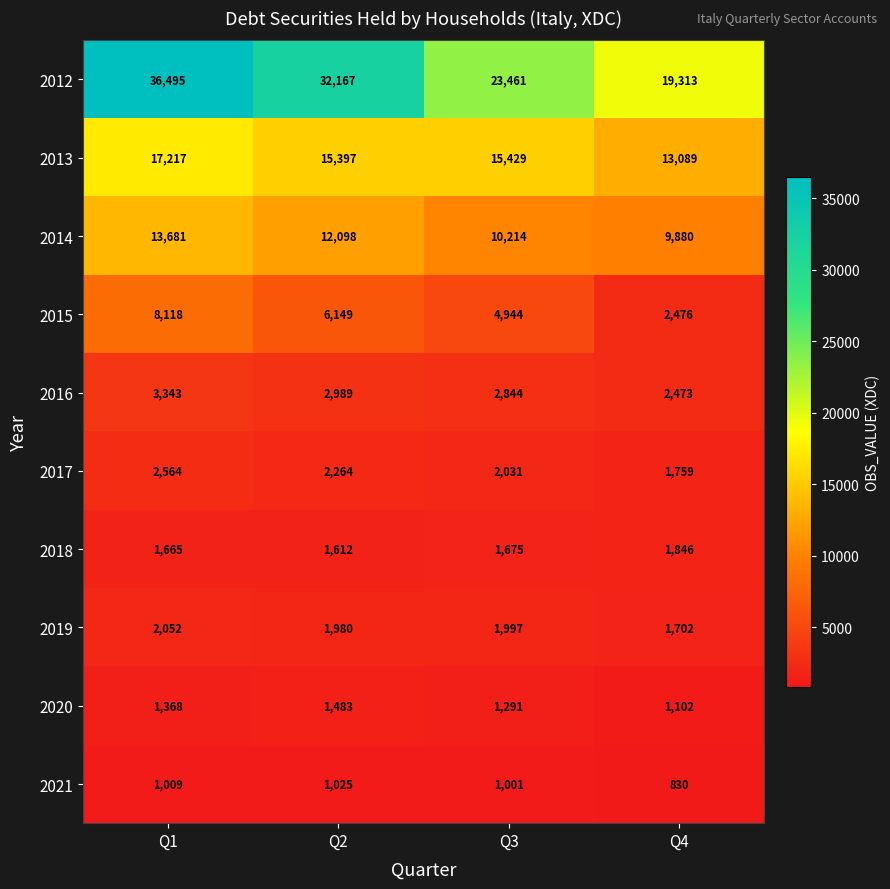

What is the highest value of the 2014 series?

13681